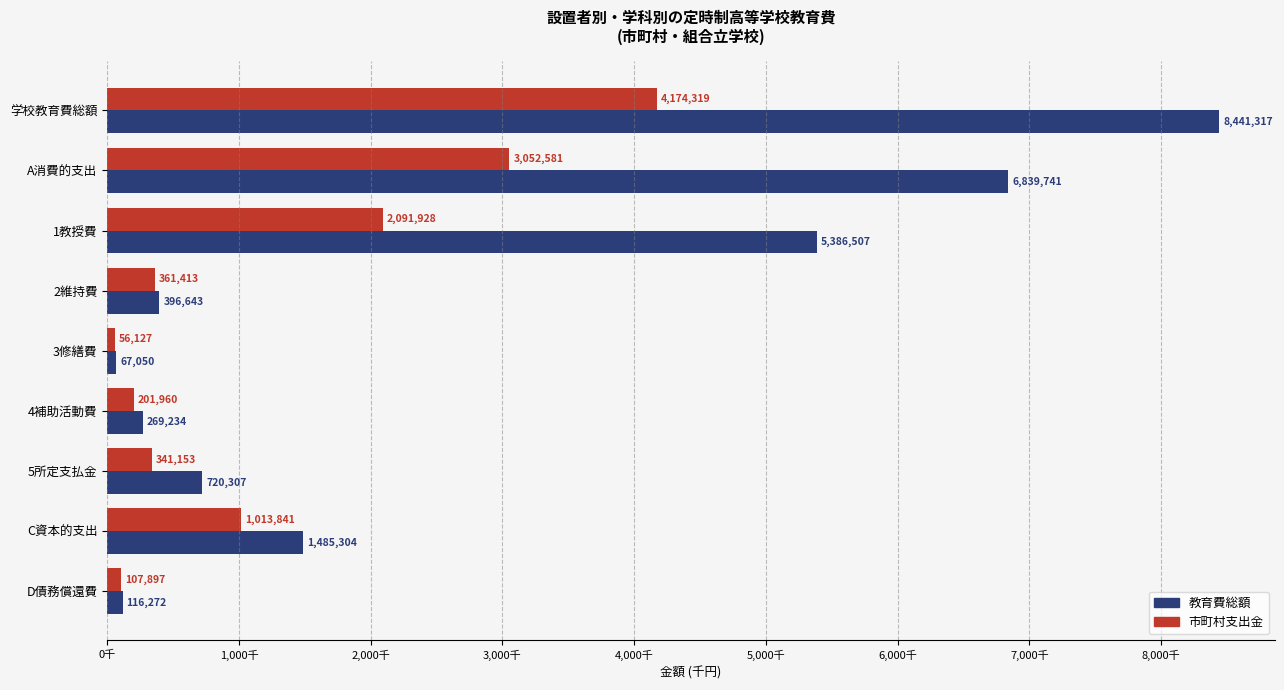

Rank the categories by 教育費総額 value from lowest to highest.

3修繕費, D債務償還費, 4補助活動費, 2維持費, 5所定支払金, C資本的支出, 1教授費, A消費的支出, 学校教育費総額